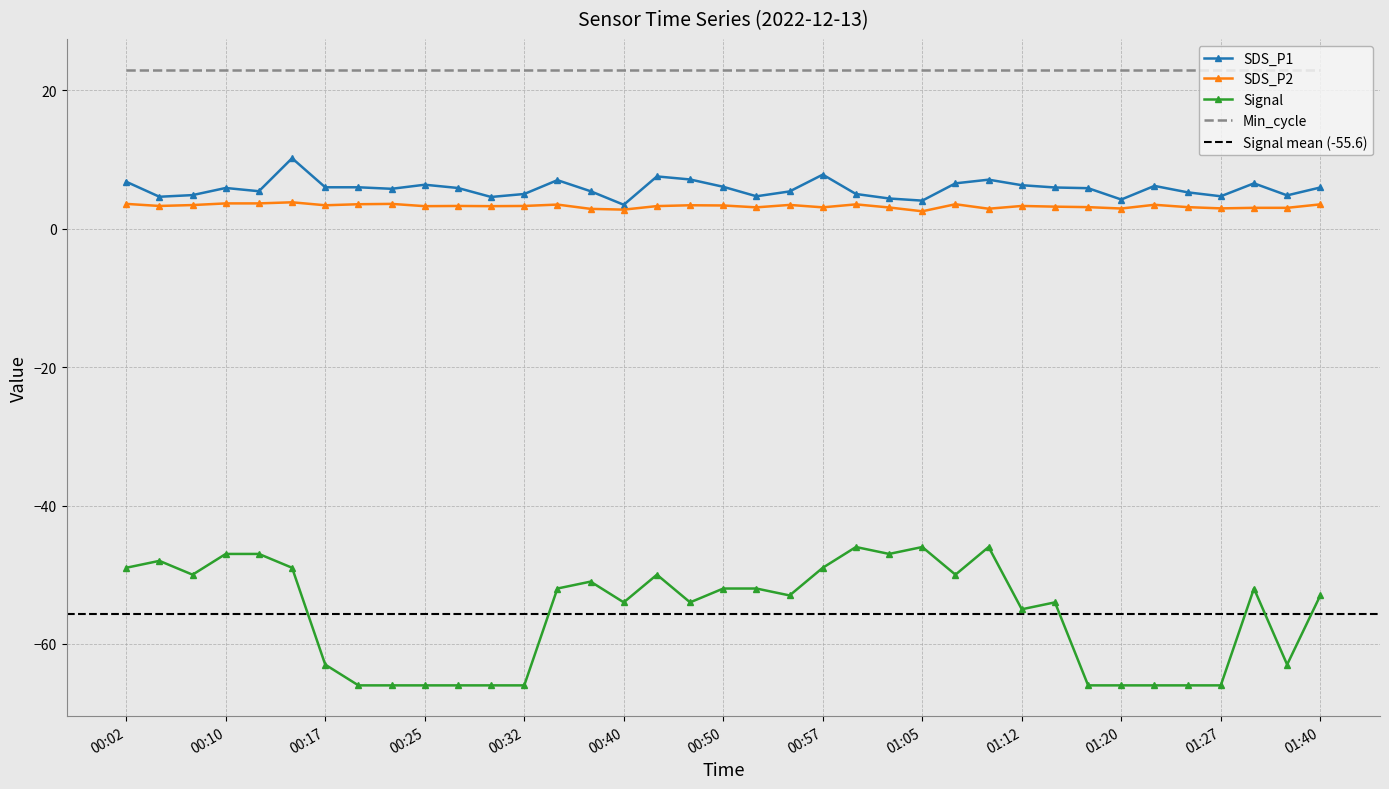

In SDS_P2, how many points are lower than both neighbors (excluding endpoints)?

11